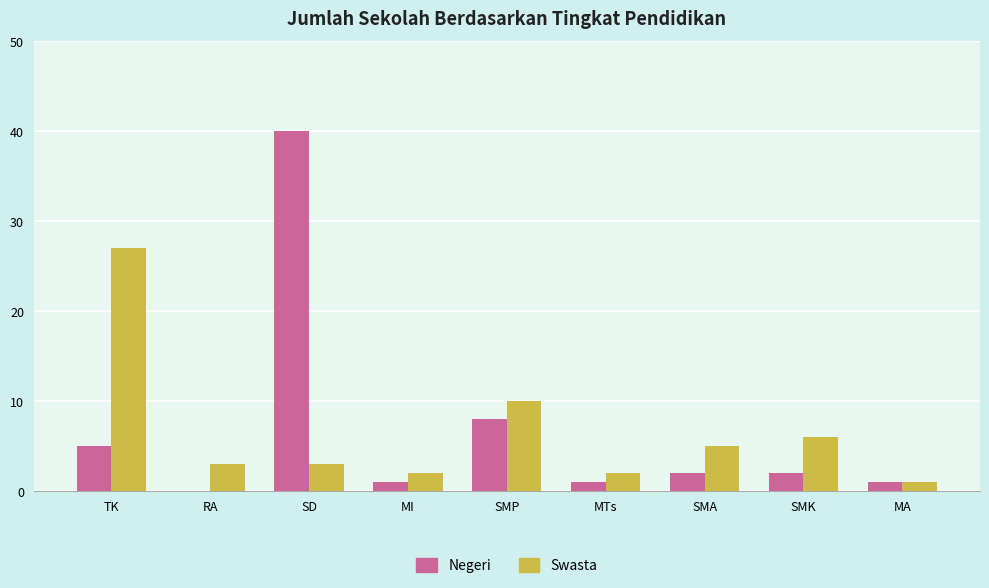

At which label does Negeri reach its peak?

SD